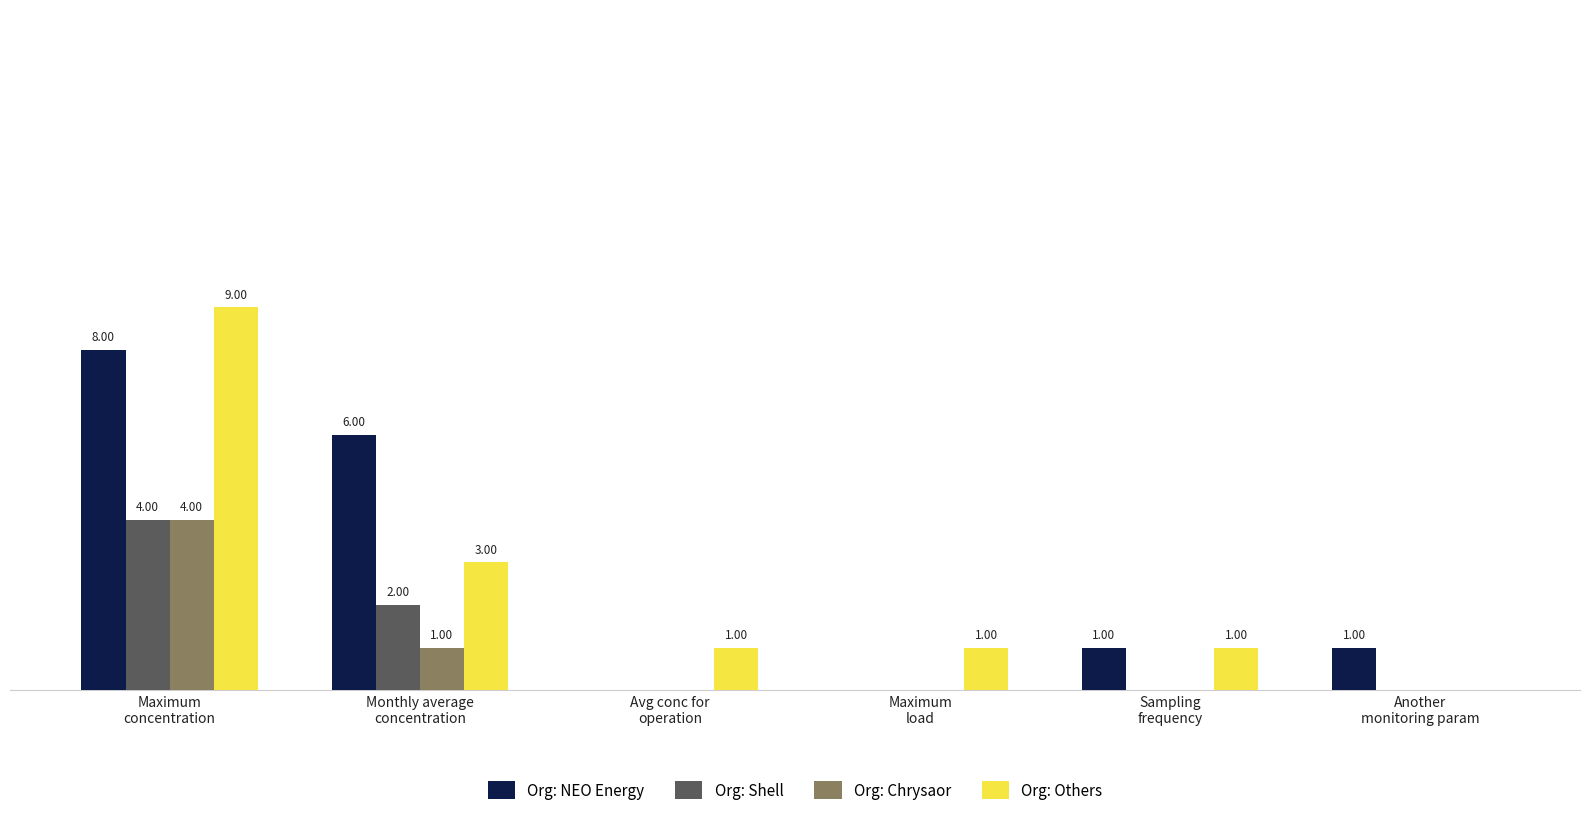

Which series has the largest total across all categories?

Org: NEO Energy